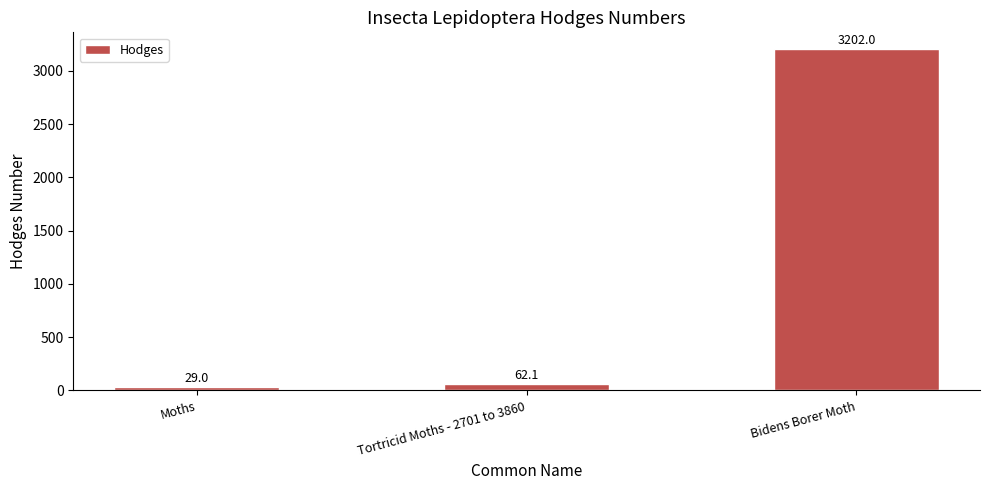

What is the label of the 2nd bar from the left?

Tortricid Moths - 2701 to 3860